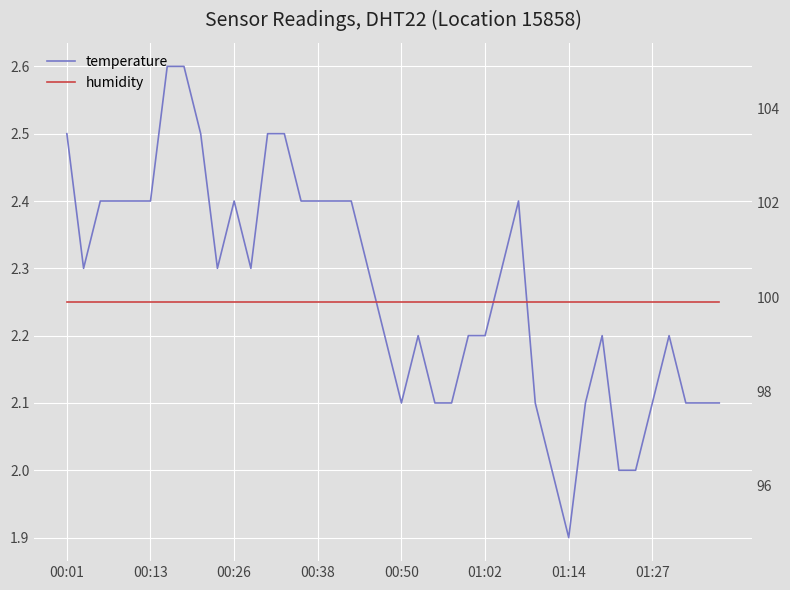

What position from the right is 27?

13